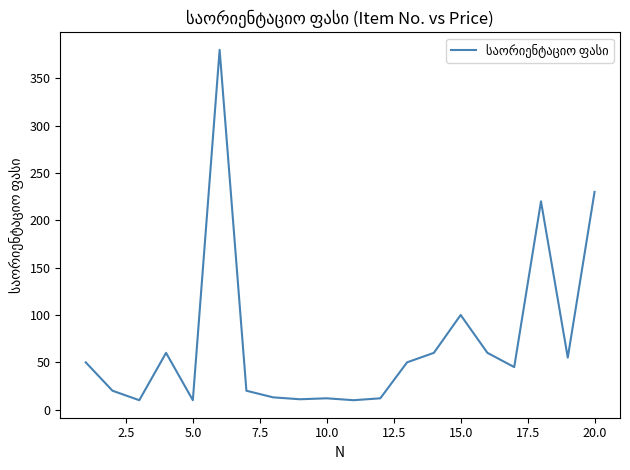

What is the greatest value displayed?

380